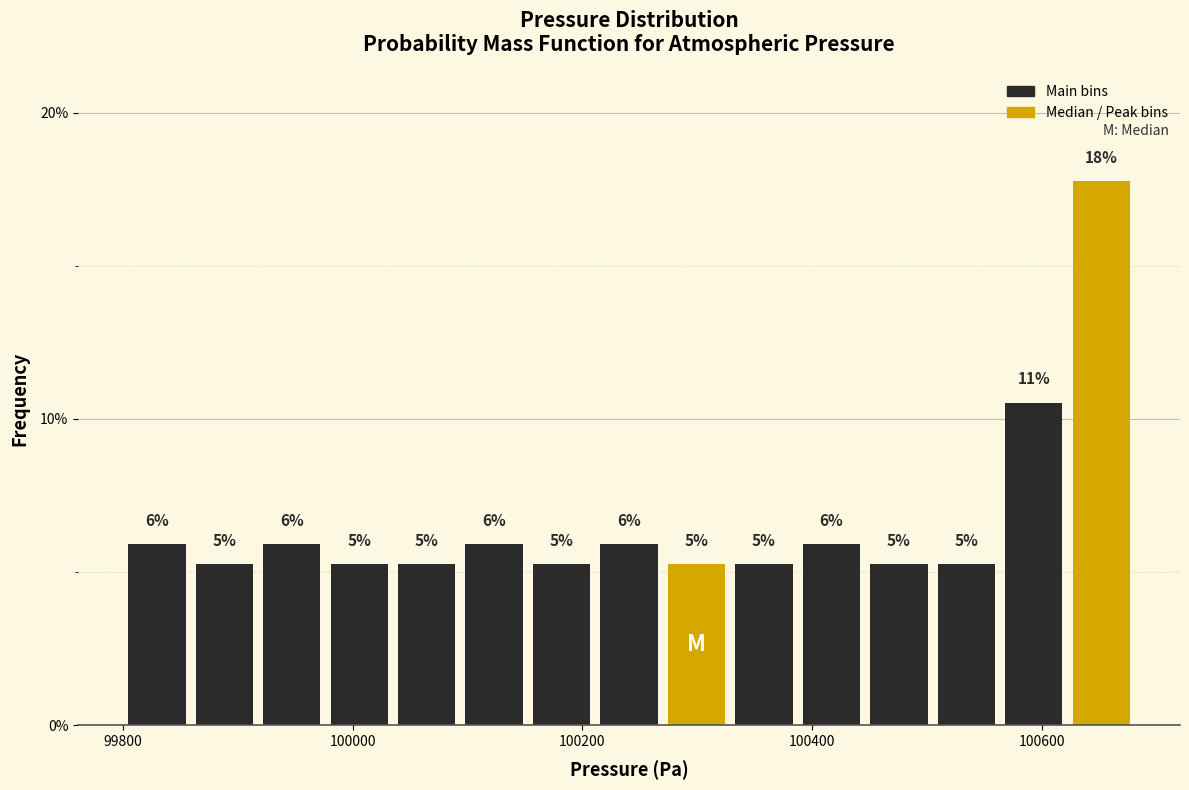

Read against the x-axis, roughly where is the centre of the tallest bar?

100660